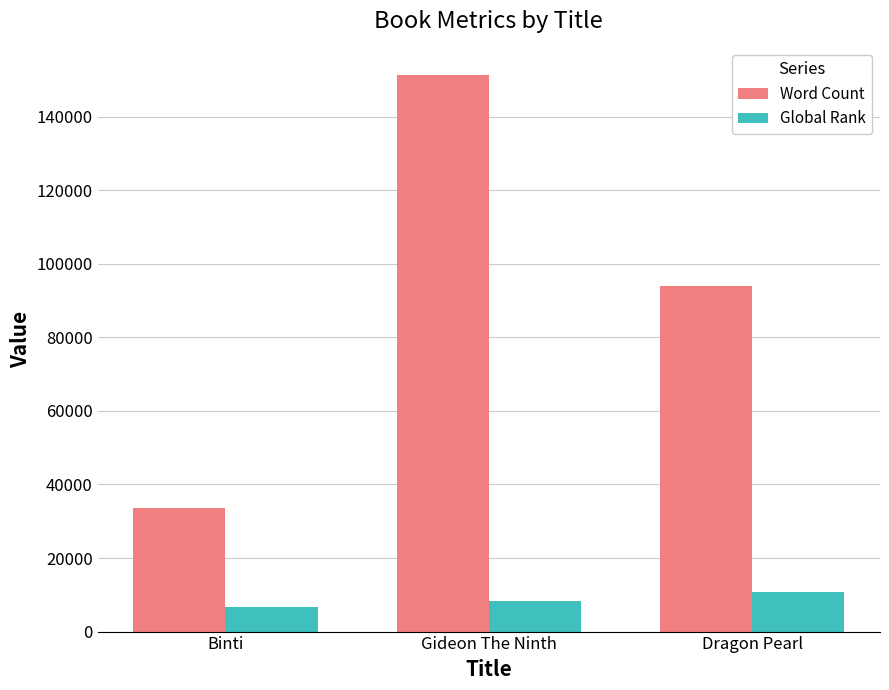

Which series has the largest total across all categories?

Word Count